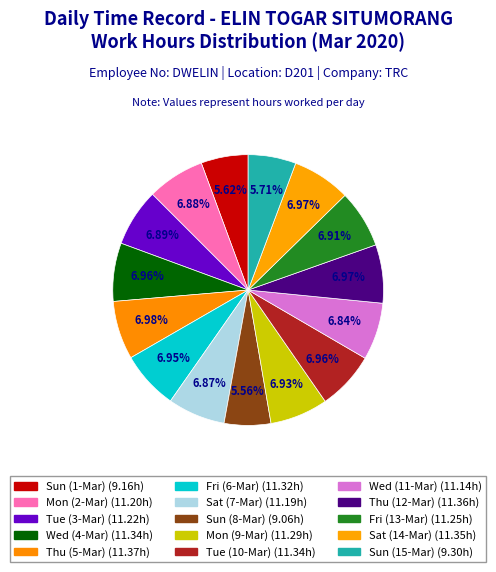

How many slices are in this pie chart?

15